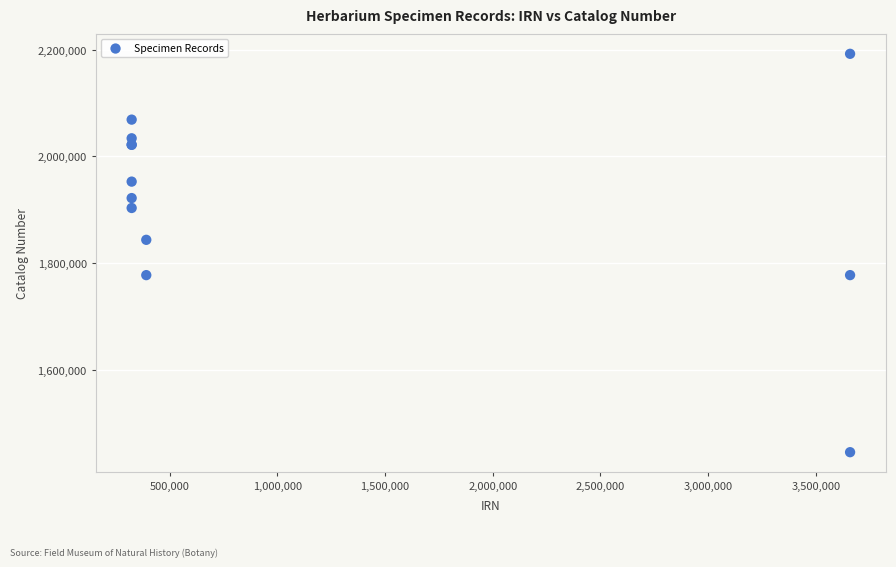

What Y value in the scatter plot is closest to 1819345?

1843986